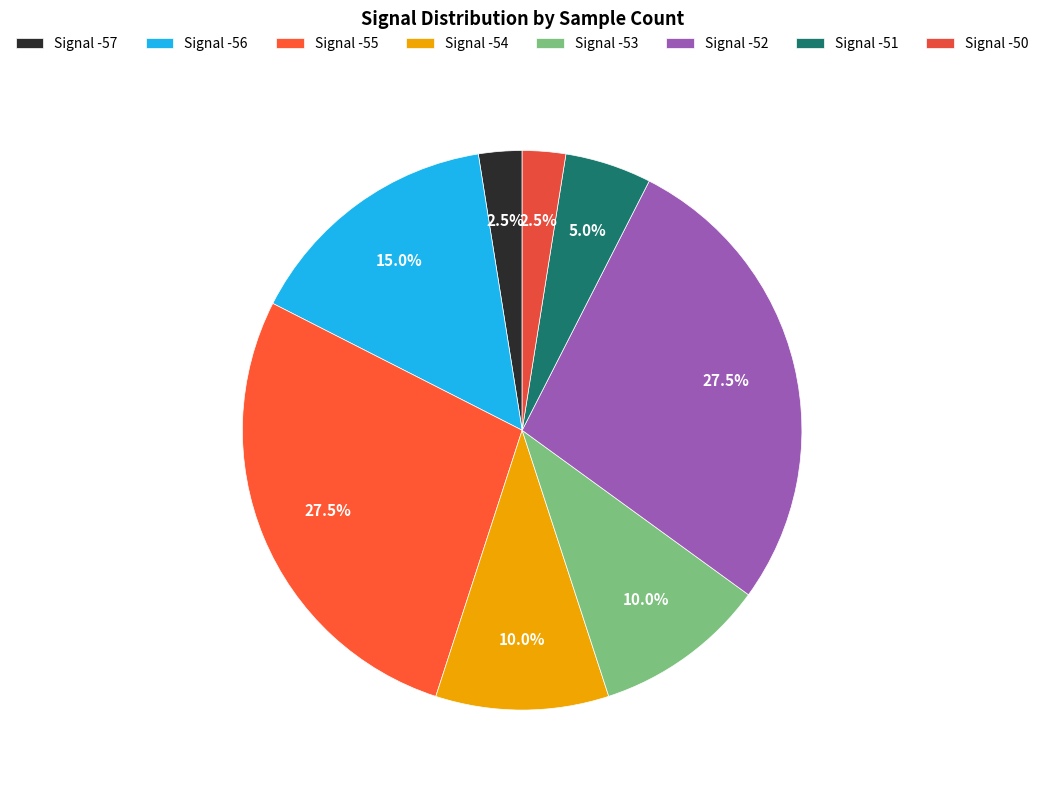

How many slices are in this pie chart?

8